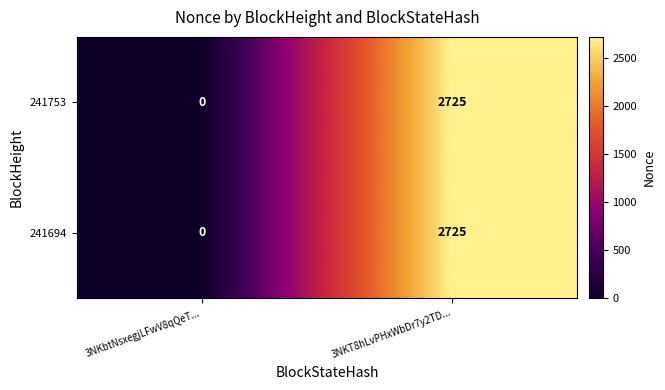

What is the difference between the maximum and minimum values in the 241694 series?

2725